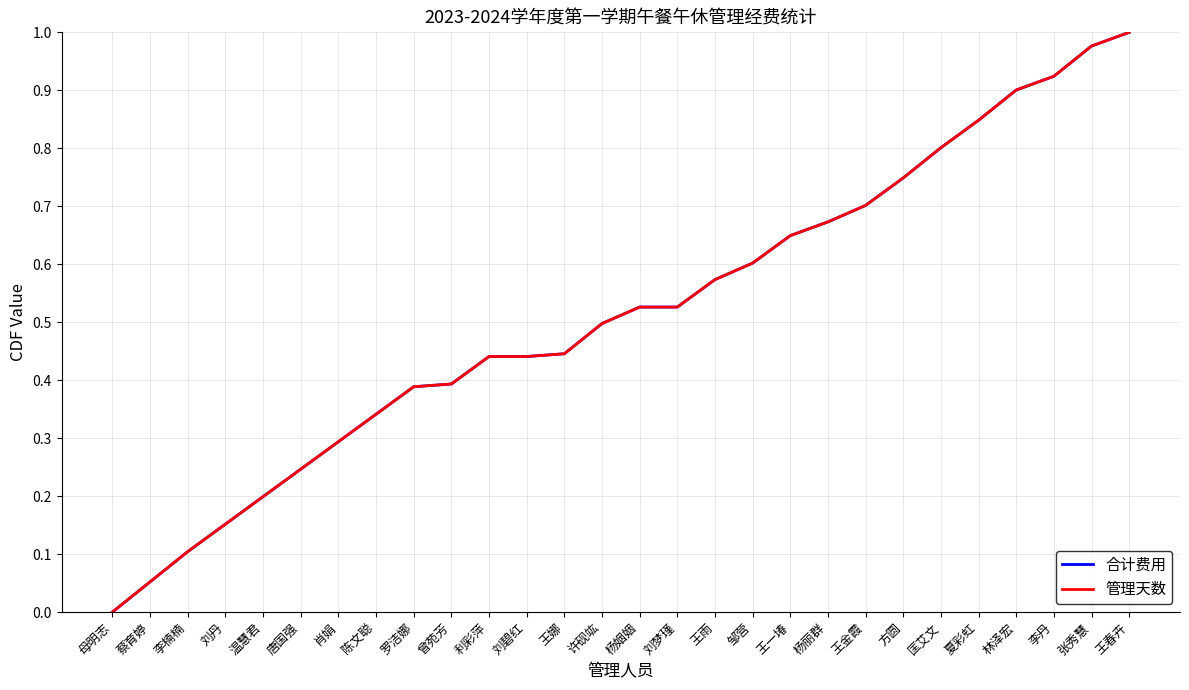

Does the chart have visible grid lines?

Yes